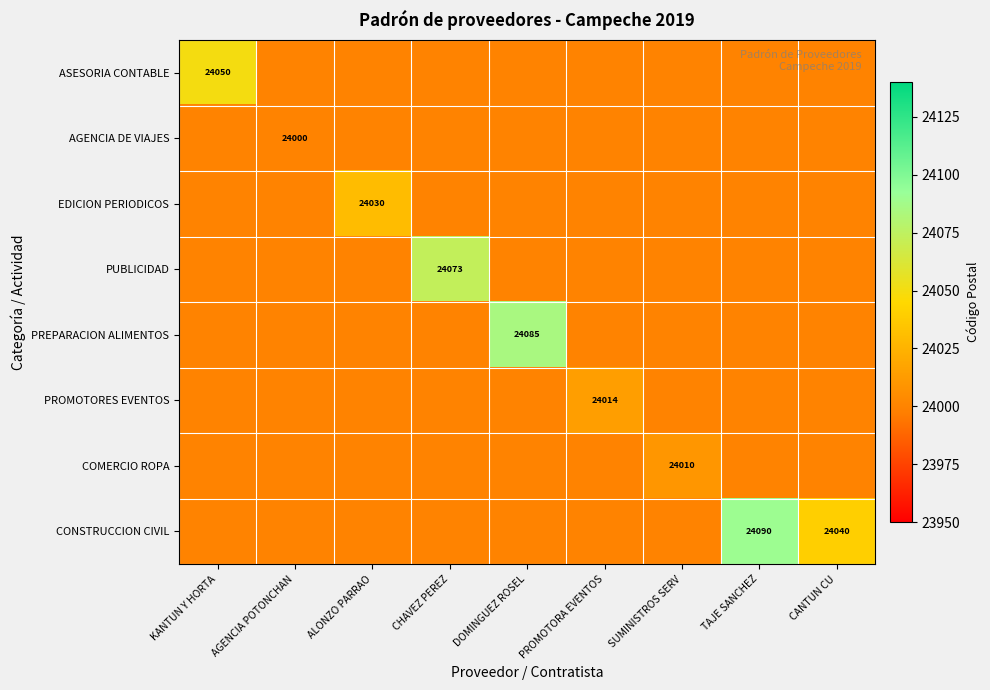

At which category is the sum across all series the highest?

TAJE SANCHEZ